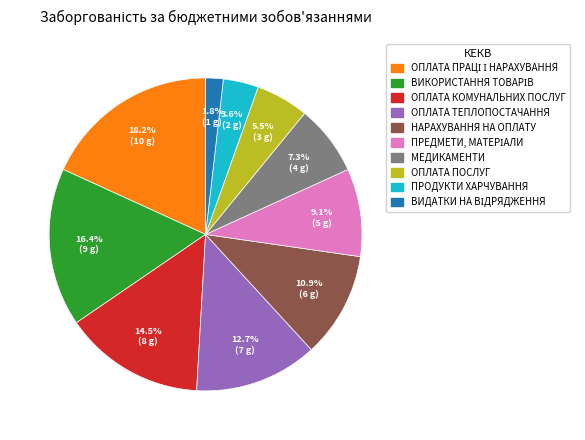

Is the sum of ОПЛАТА ТЕПЛОПОСТАЧАННЯ and ОПЛАТА ПОСЛУГ greater than half?

No